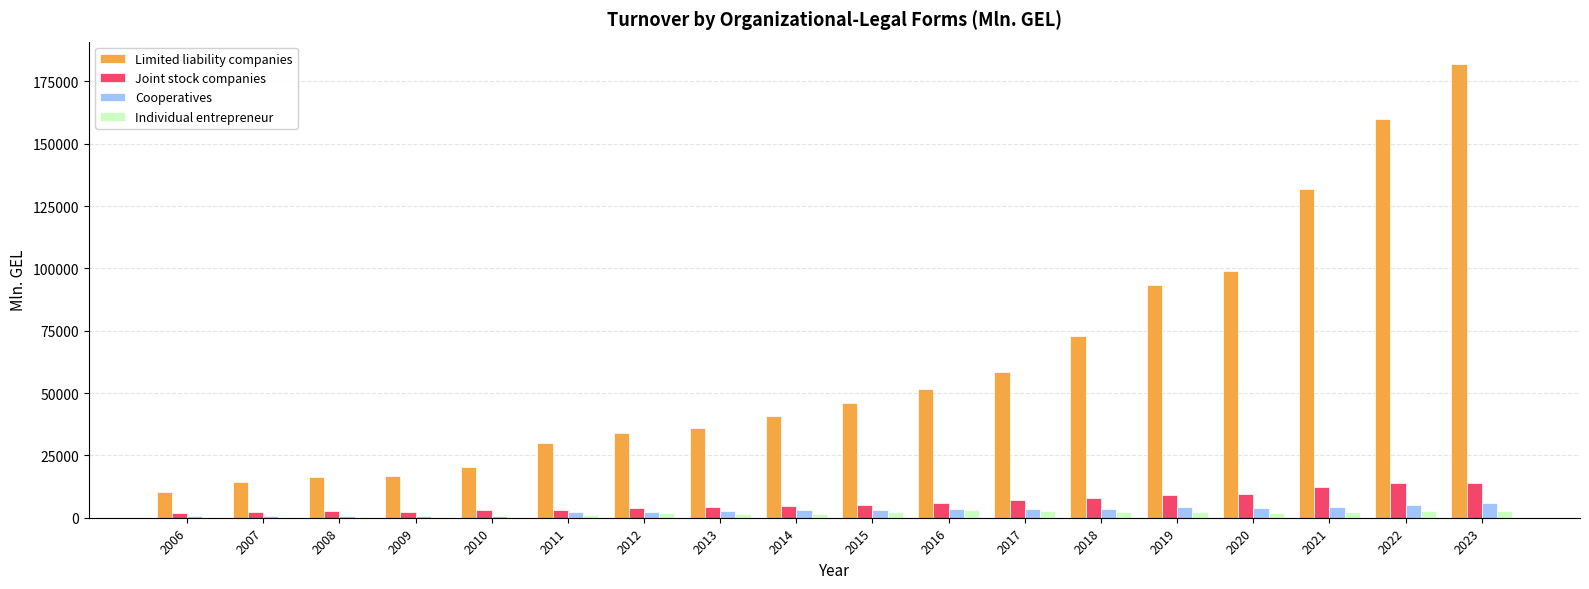

What are all the series names shown in the legend?

Limited liability companies, Joint stock companies, Cooperatives, Individual entrepreneur